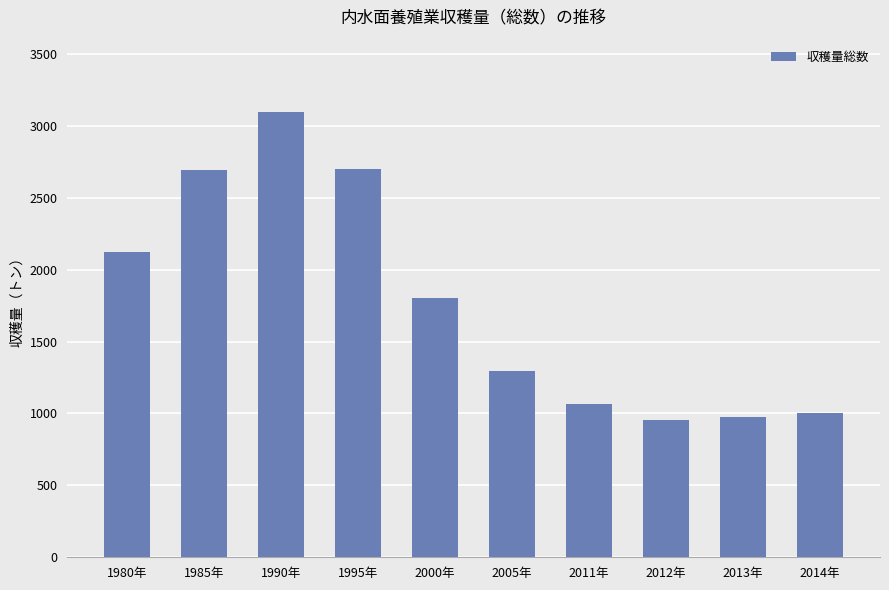

What is the difference between the values at 2014年 and 1985年?

1687